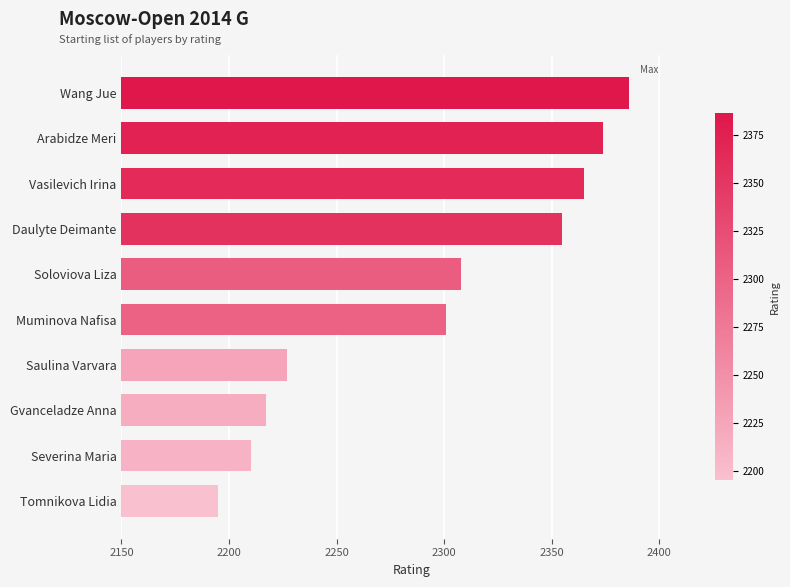

What is the average value?

2294